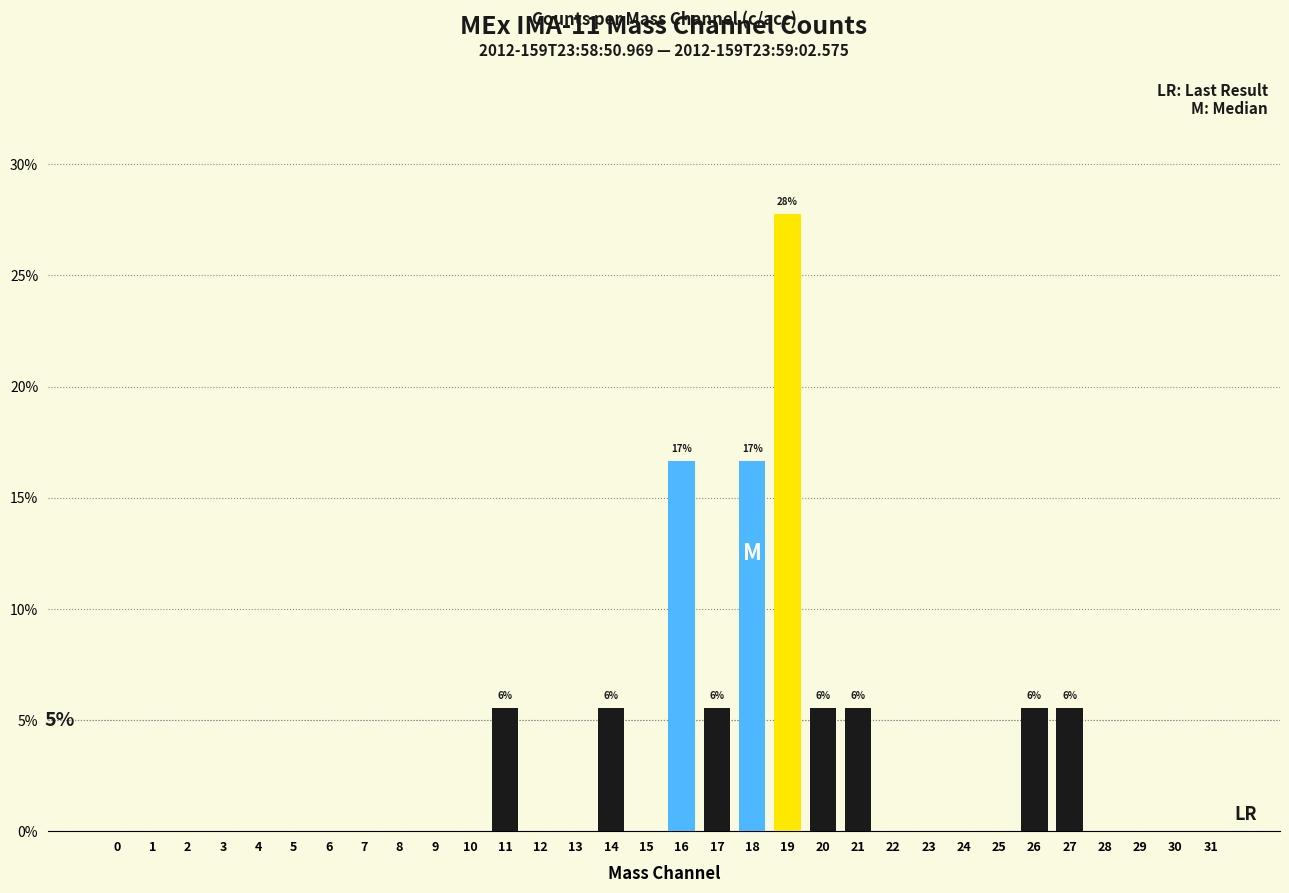

What value does the data have at 26?

5.6